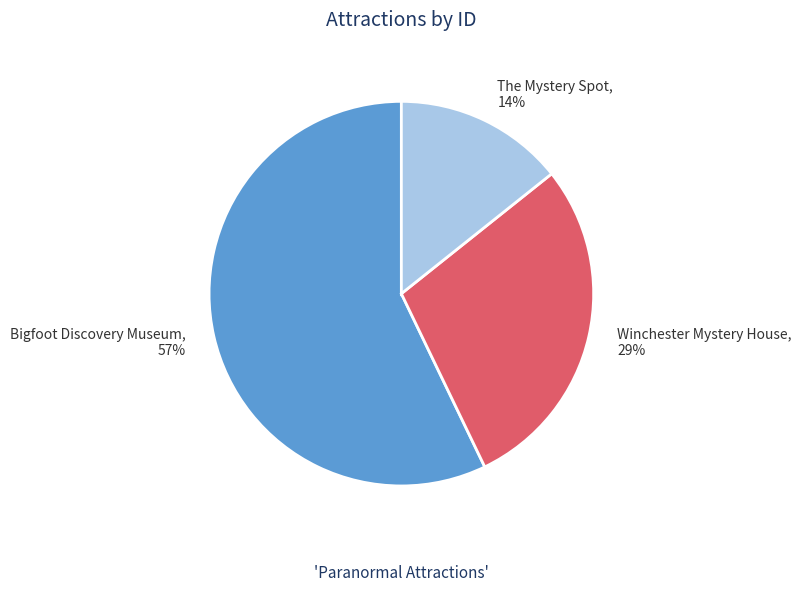

Is the sum of Winchester Mystery House and Bigfoot Discovery Museum greater than half?

Yes